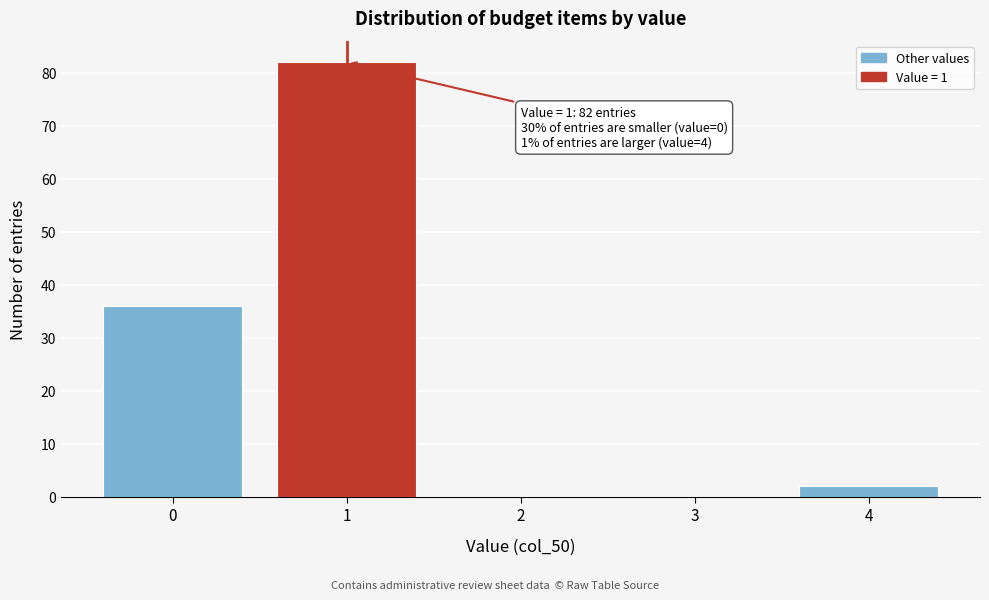

Which range on the x-axis has the tallest bar?

0.5 to 1.5